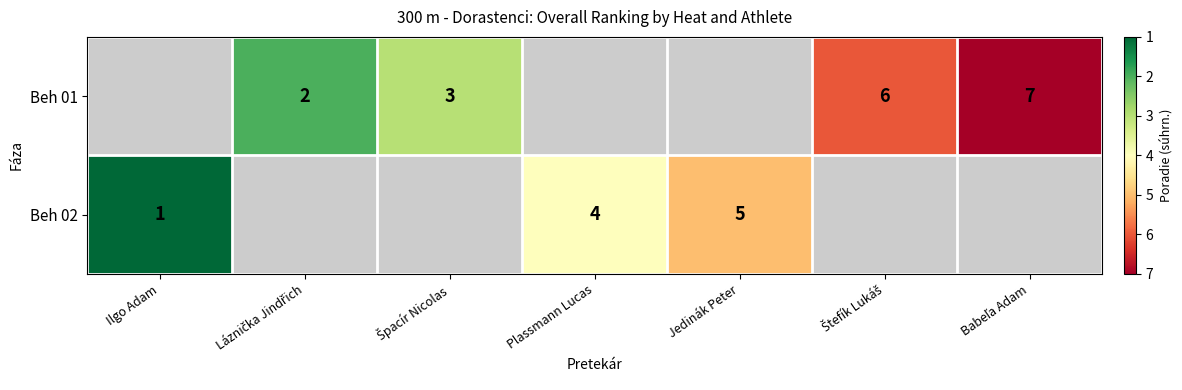

The Beh 02 series shows 1 at Plassmann Lucas. True or false?

False